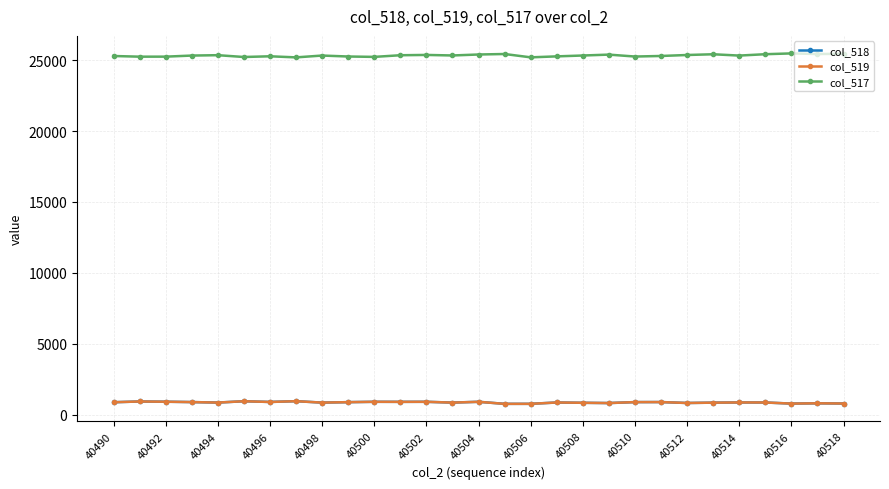

What is the average value of the col_519 series?

866